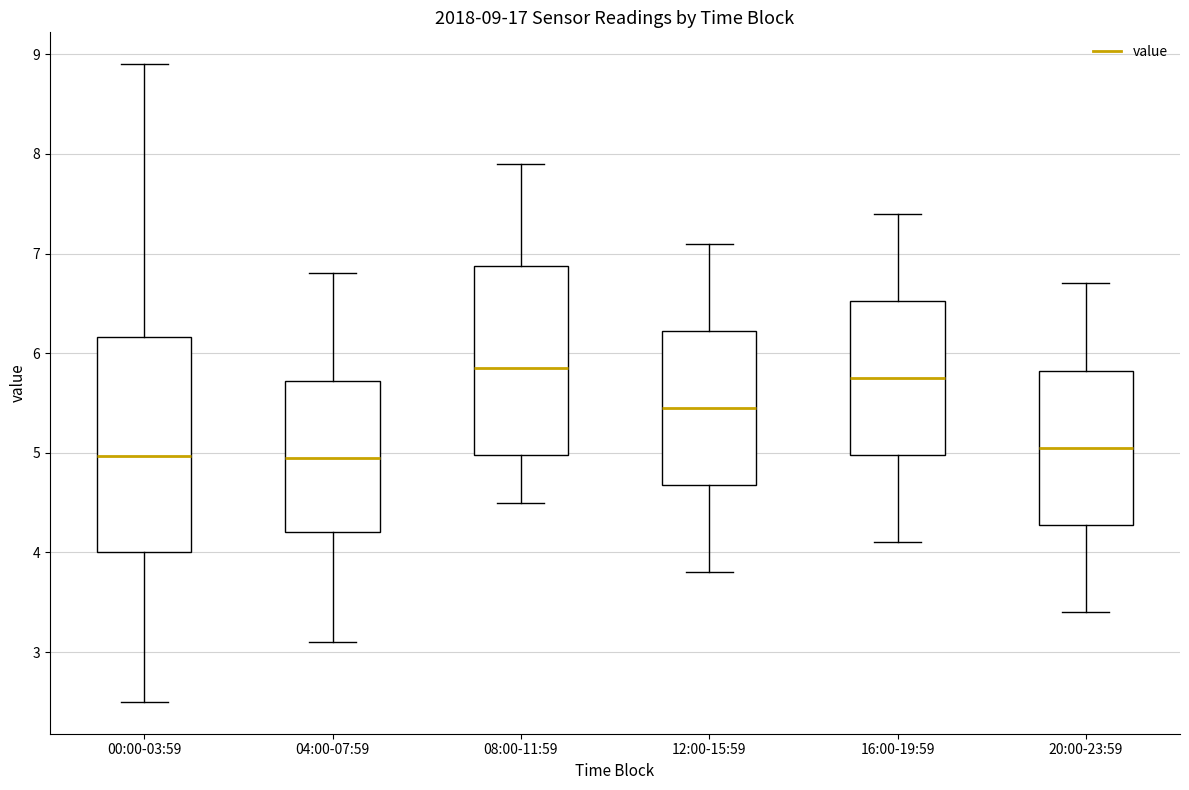

Which box is the tallest, from its lower edge to its upper edge?

00:00-03:59